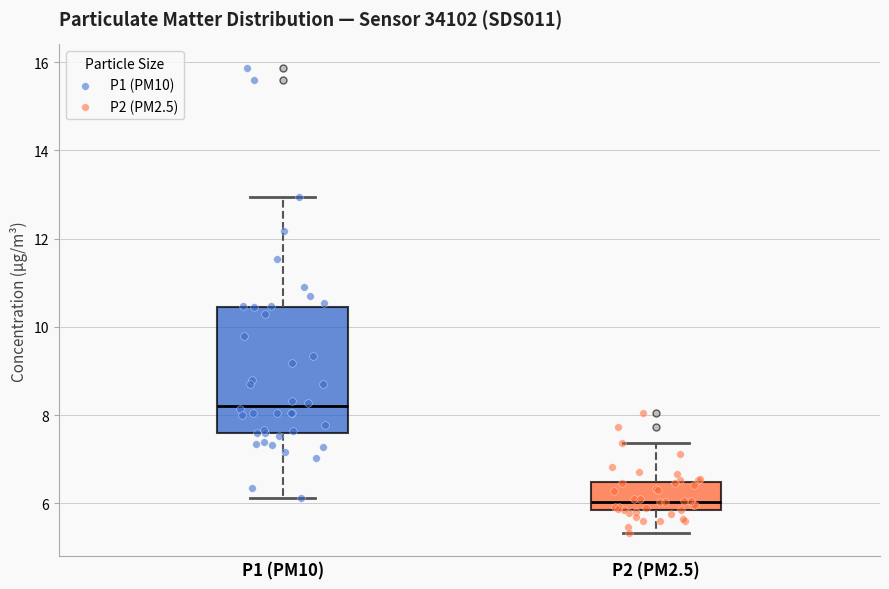

Which box is the tallest, from its lower edge to its upper edge?

P1 (PM10)